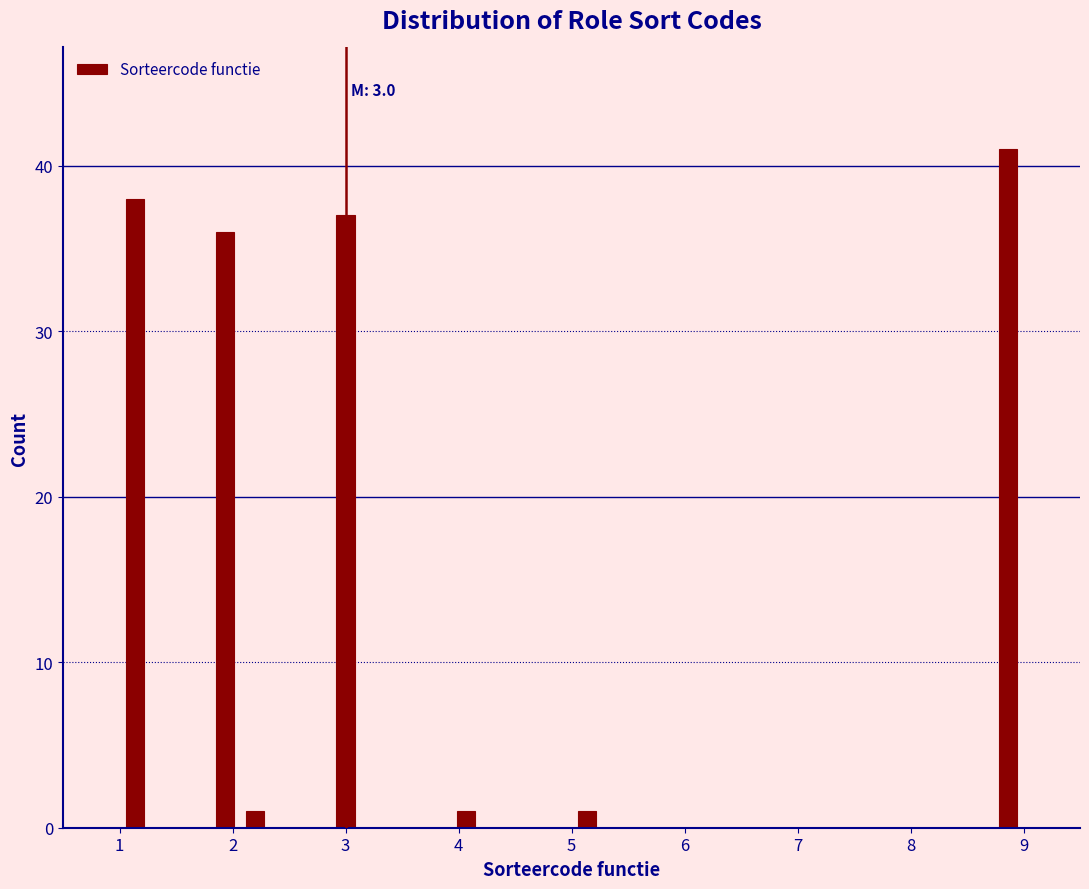

Read against the x-axis, roughly where is the centre of the tallest bar?

8.9